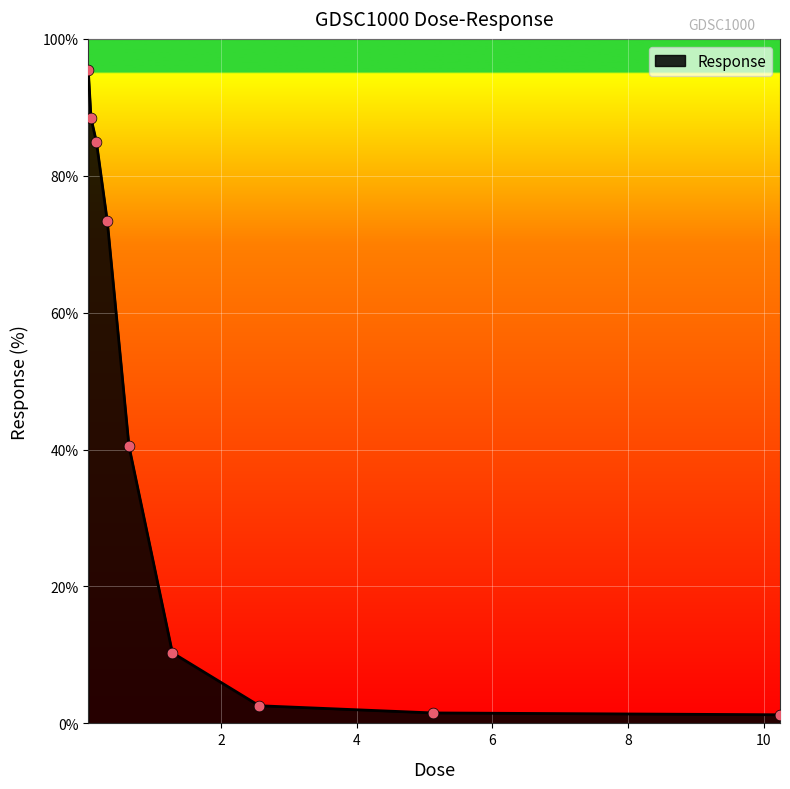

What is the difference between the maximum and minimum values?

94.1